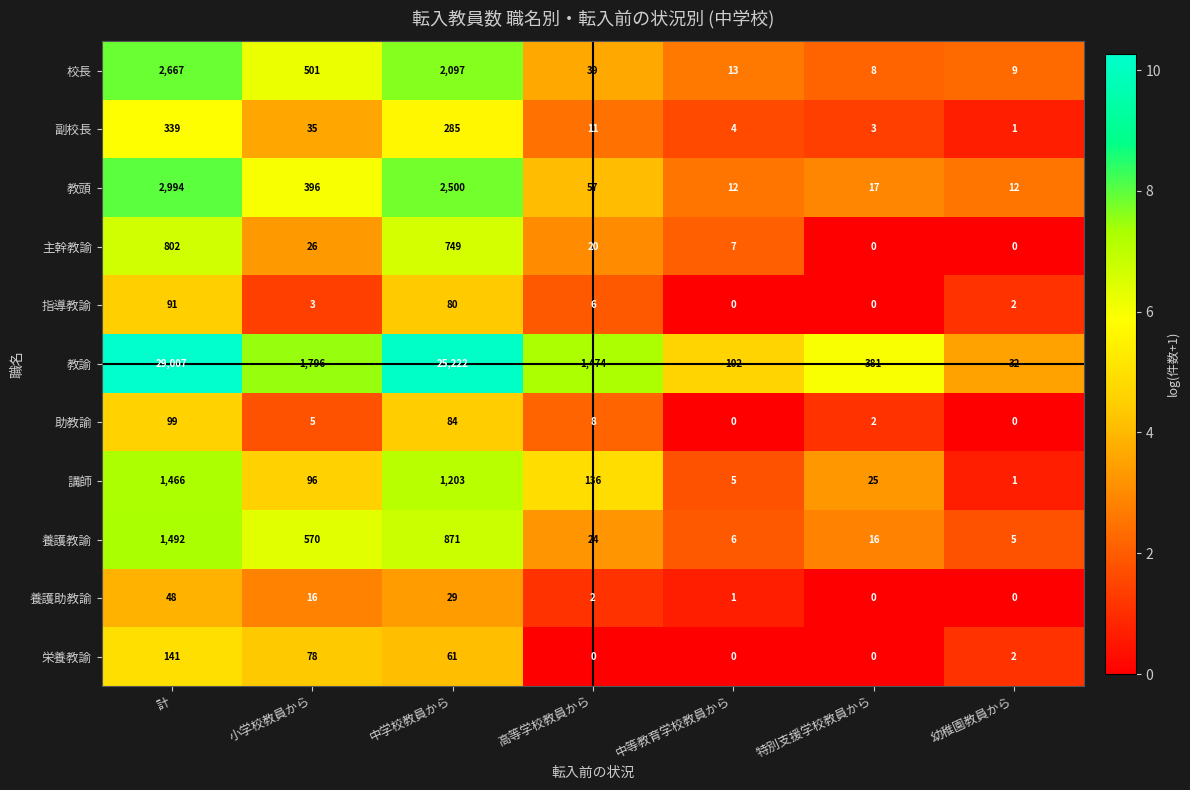

Rank the series by their maximum value, from highest to lowest.

教諭, 教頭, 校長, 養護教諭, 講師, 主幹教諭, 副校長, 栄養教諭, 助教諭, 指導教諭, 養護助教諭